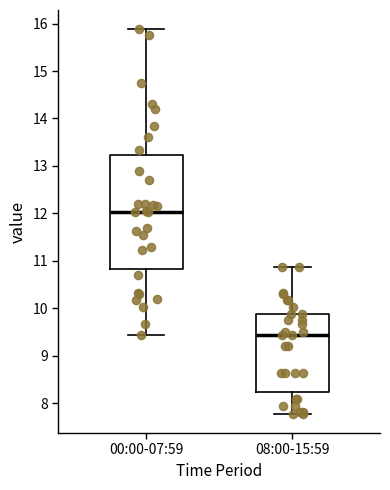

Comparing the boxes themselves (not the whiskers), which one is the tallest?

00:00-07:59